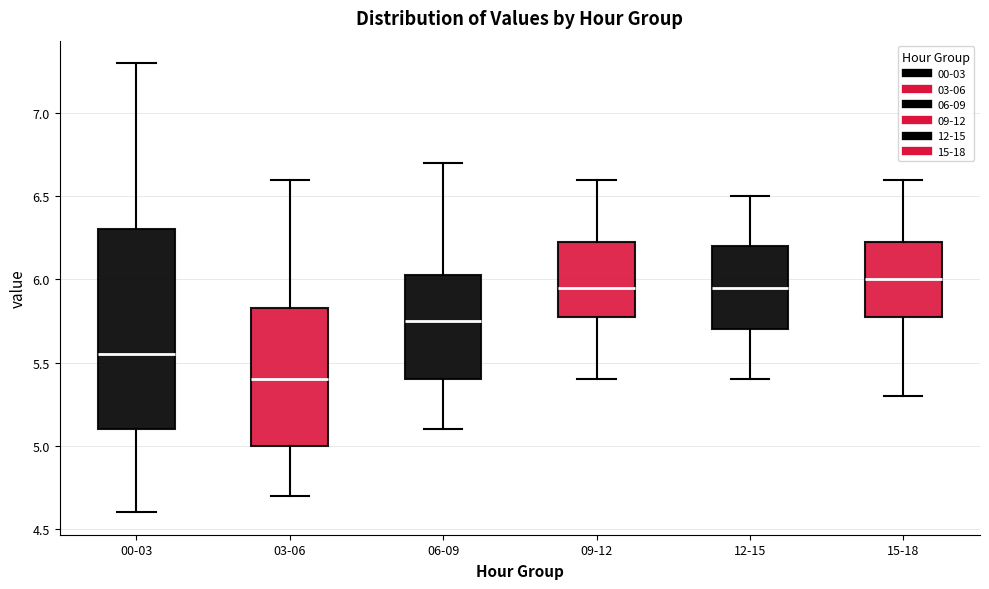

Reading left to right, transcribe this box plot: for each box, give where its median line is, the range the box spans, and where its two whiskers end, as read against the y-axis. The values are not printed on the chart, so give them approximately, as read against the axis.

00-03: median 5.55, box 5.10 to 6.30, whiskers 4.60 to 7.30
03-06: median 5.40, box 5.00 to 5.85, whiskers 4.70 to 6.60
06-09: median 5.75, box 5.40 to 6.05, whiskers 5.10 to 6.70
09-12: median 5.95, box 5.80 to 6.25, whiskers 5.40 to 6.60
12-15: median 5.95, box 5.70 to 6.20, whiskers 5.40 to 6.50
15-18: median 6.00, box 5.80 to 6.25, whiskers 5.30 to 6.60